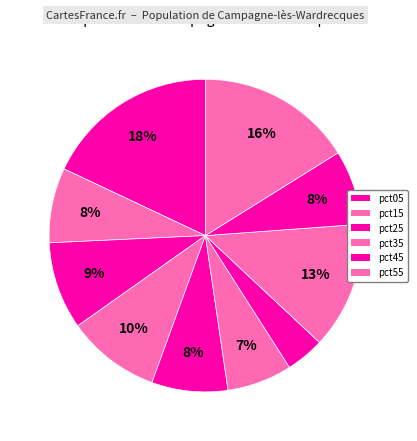

How many segments does this pie chart have?

10